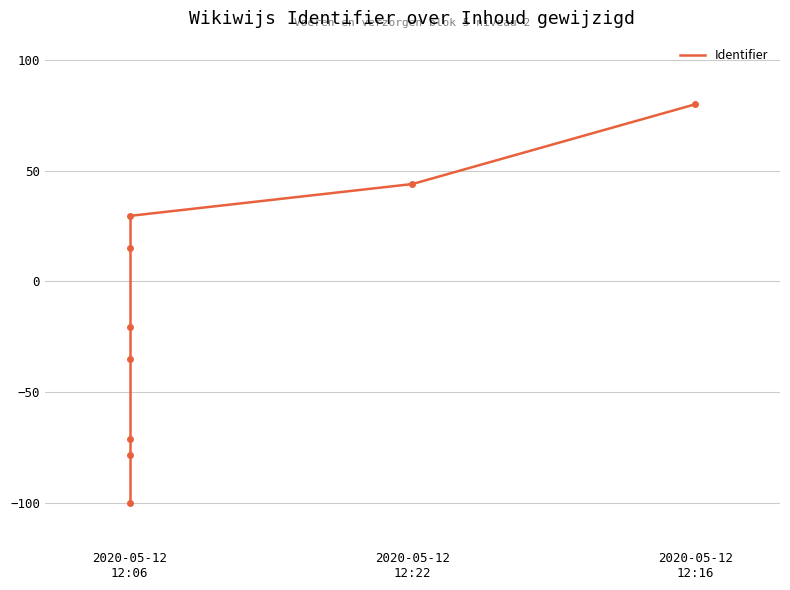

True or false: the data shows 22 at 2020-05-12 12:22.

False